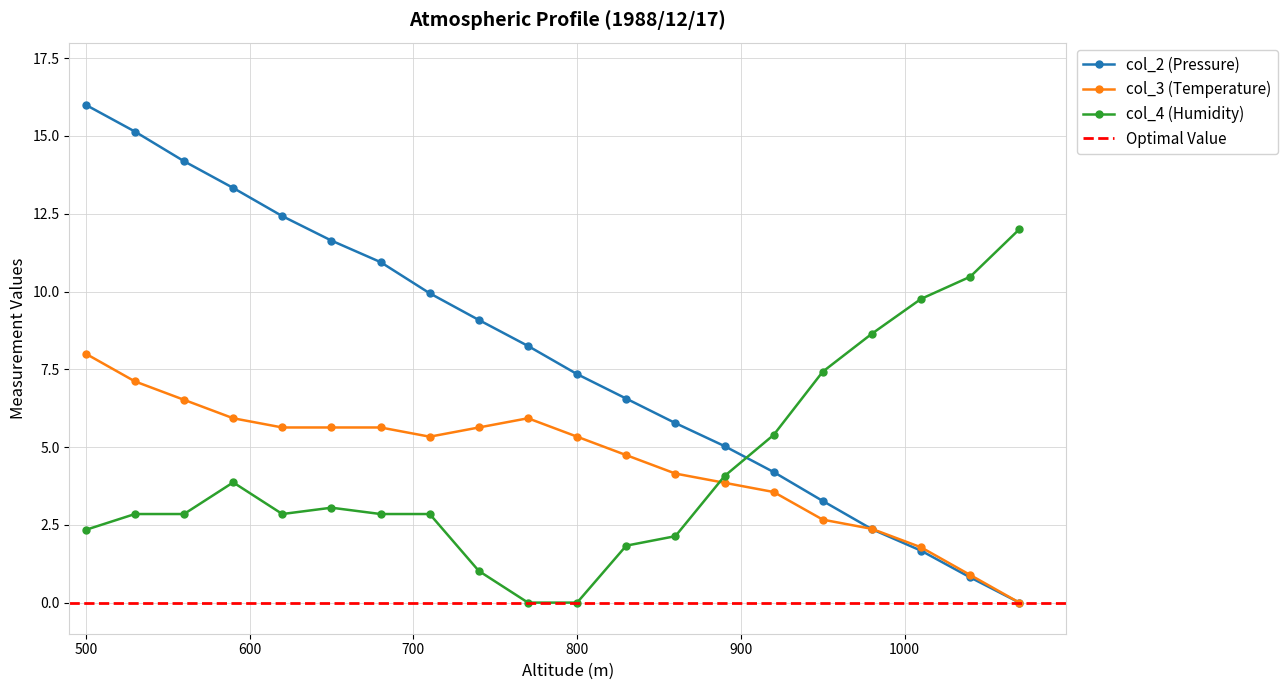

Reading right to left, what are all the values shown in this chart?

col_2: 0.0	0.8	1.7	2.4	3.3	4.2	5.0	5.8	6.6	7.3	8.3	9.1	9.9	10.9	11.6	12.4	13.3	14.2	15.1	16.0
col_3: 0.0	0.9	1.8	2.4	2.7	3.6	3.9	4.1	4.7	5.3	5.9	5.6	5.3	5.6	5.6	5.6	5.9	6.5	7.1	8.0
col_4: 12.0	10.5	9.8	8.6	7.4	5.4	4.1	2.1	1.8	0.0	0.0	1.0	2.8	2.8	3.1	2.8	3.9	2.8	2.8	2.3